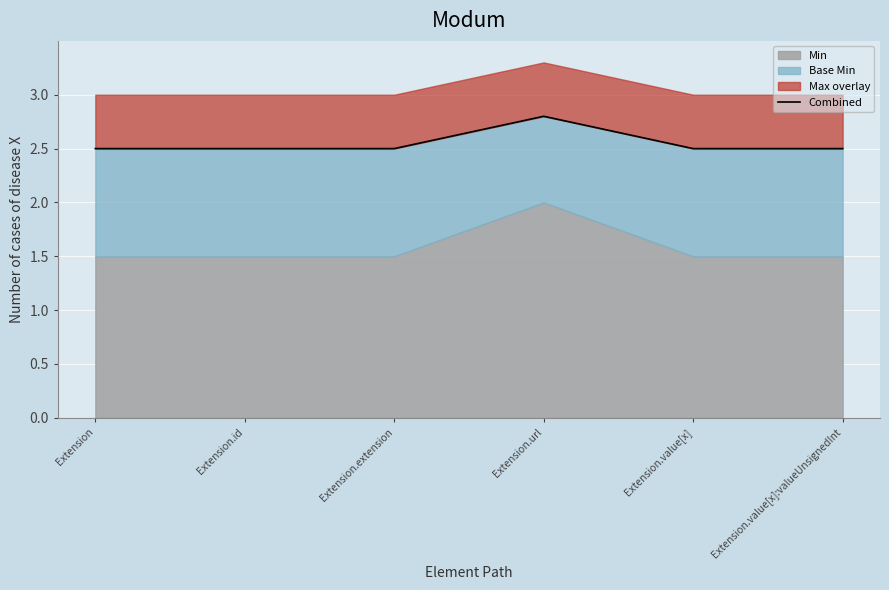

Rank the categories by value from highest to lowest.

Extension.url, Extension, Extension.id, Extension.extension, Extension.value[x], Extension.value[x]:valueUnsignedInt